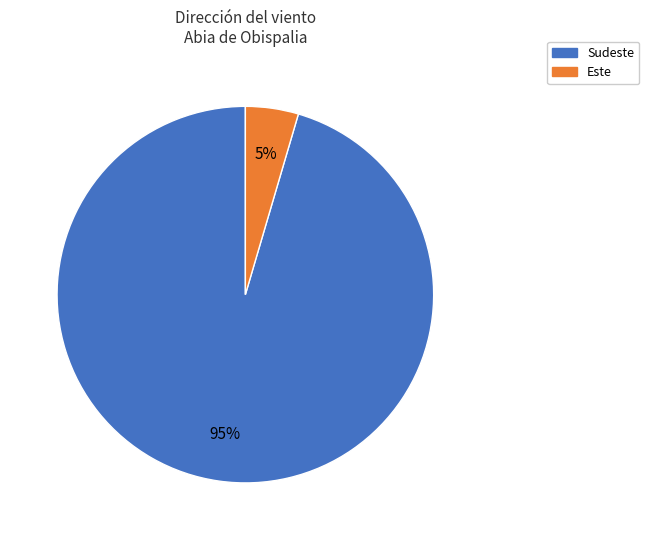

Which has a higher value, Sudeste or Este?

Sudeste